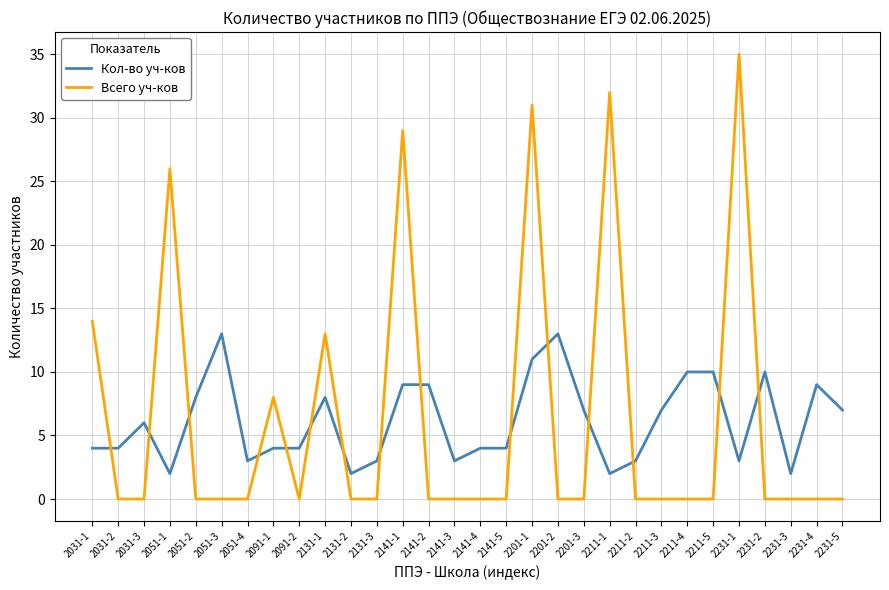

How many lines are shown in the chart?

2